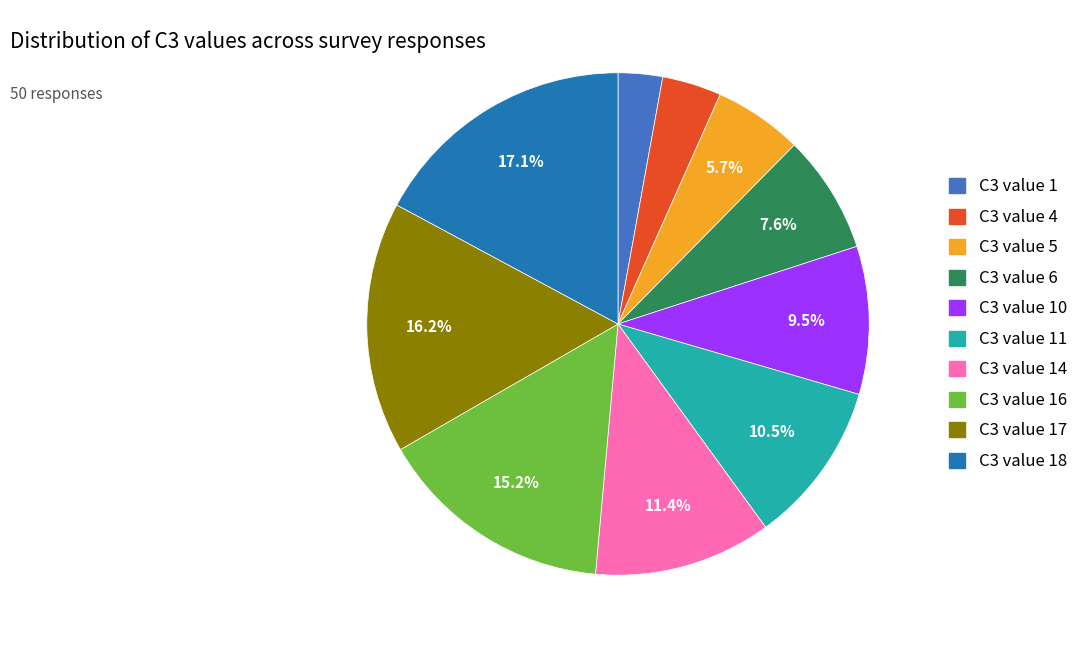

Is there a majority slice in this chart?

No